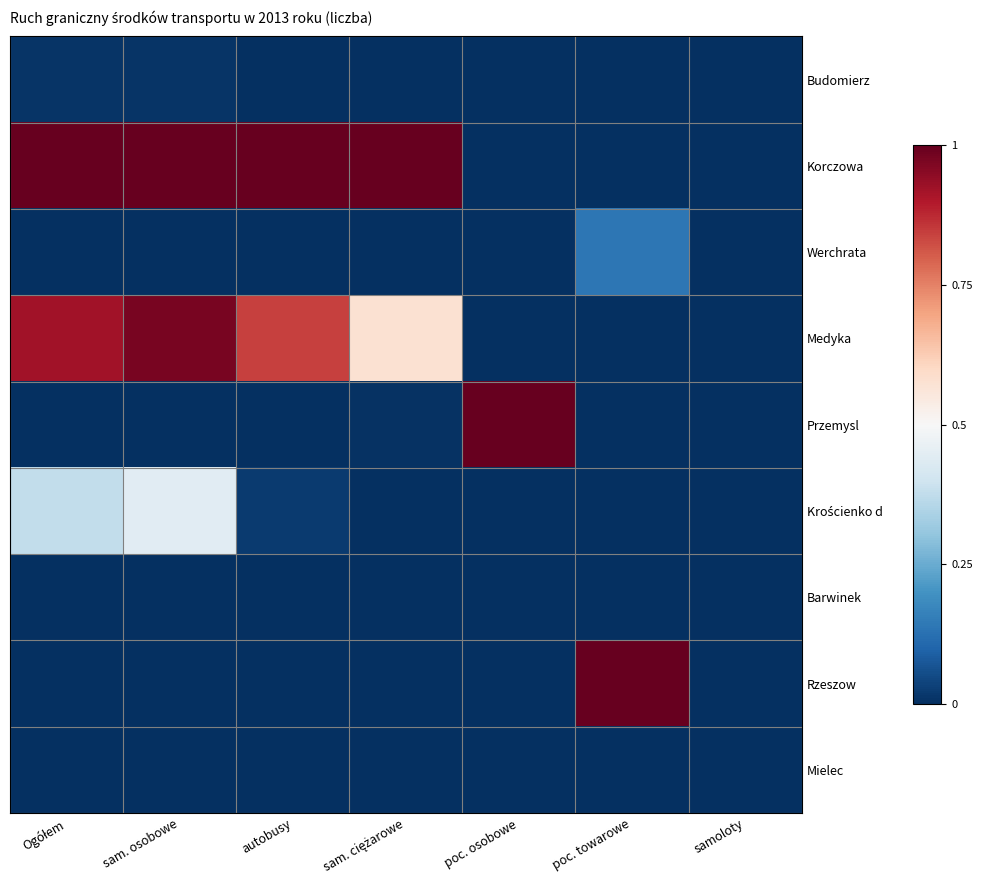

What is the total value across all series at poc. osobowe?

1.0